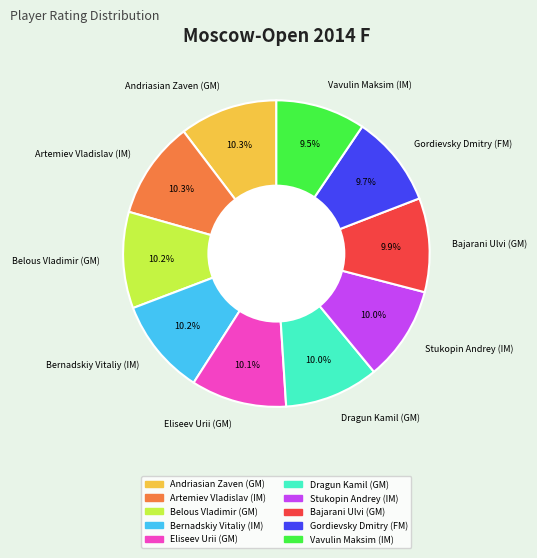

To the nearest percent, what is the combined percentage of Bajarani Ulvi (GM) and Belous Vladimir (GM)?

20%